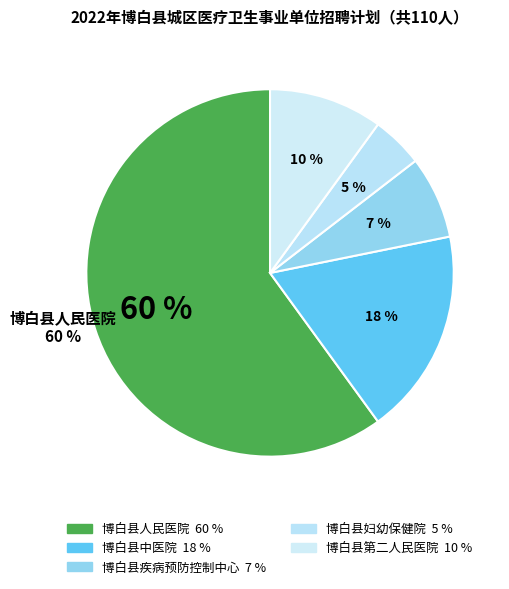

What is the ratio of the value at 博白县第二人民医院 to the value at 博白县人民医院?

0.2